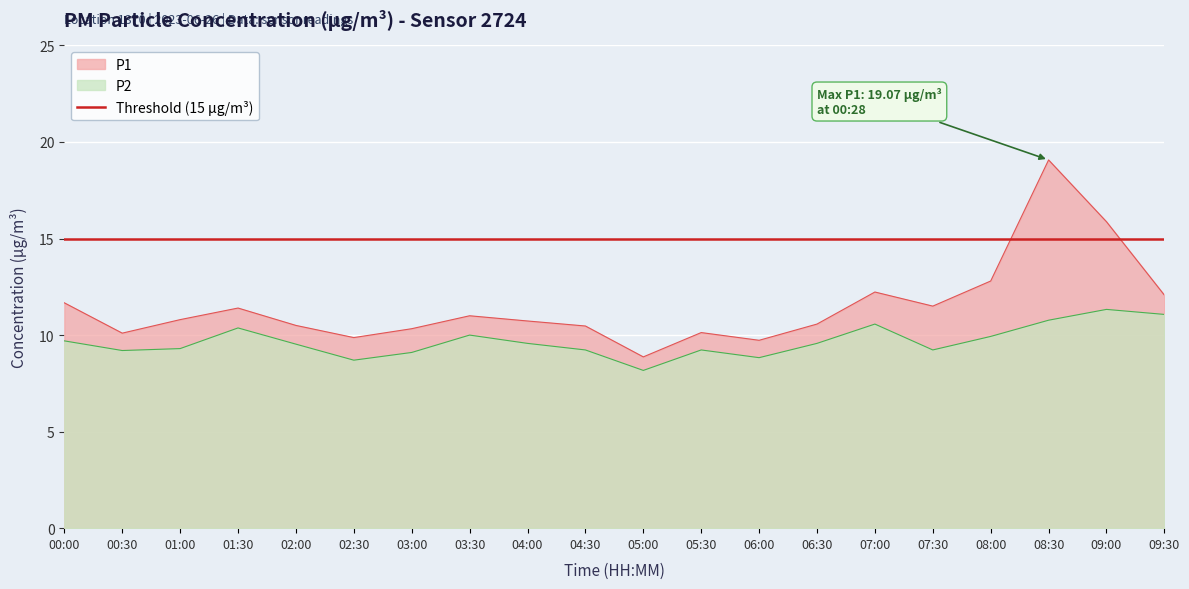

What is the label of the 10th point from the right?

05:00